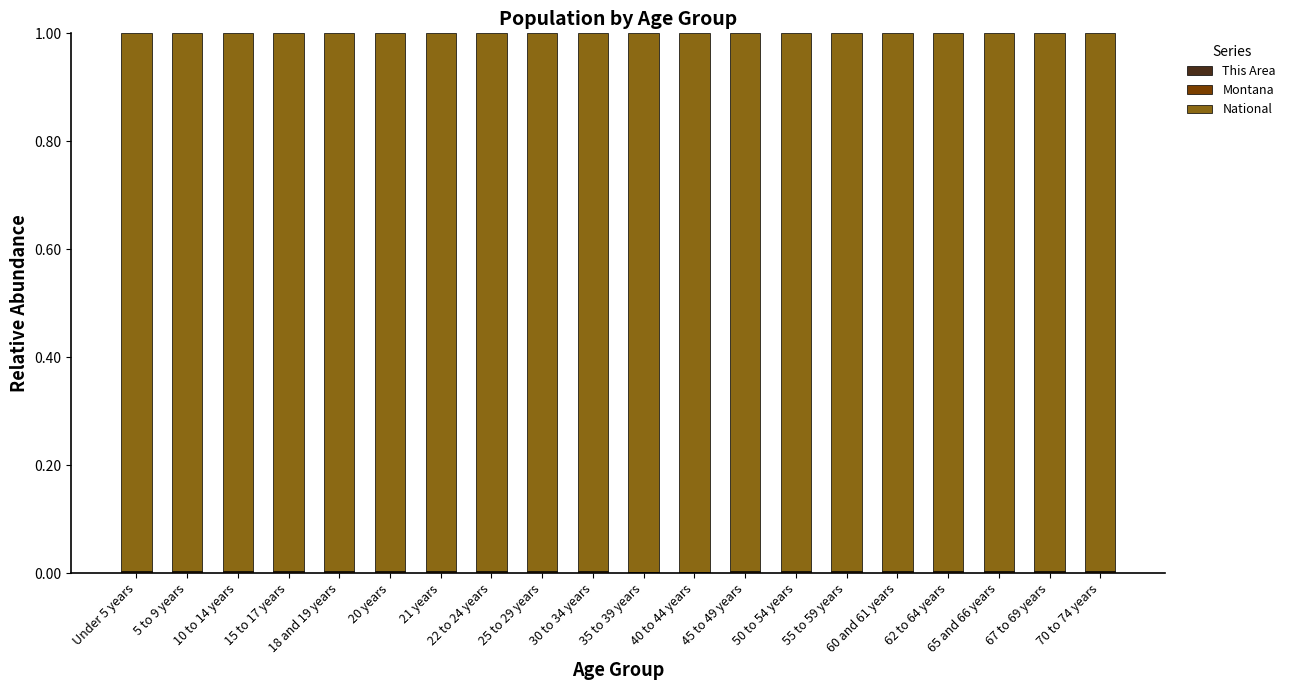

What is the label of the 17th bar from the left?

62 to 64 years